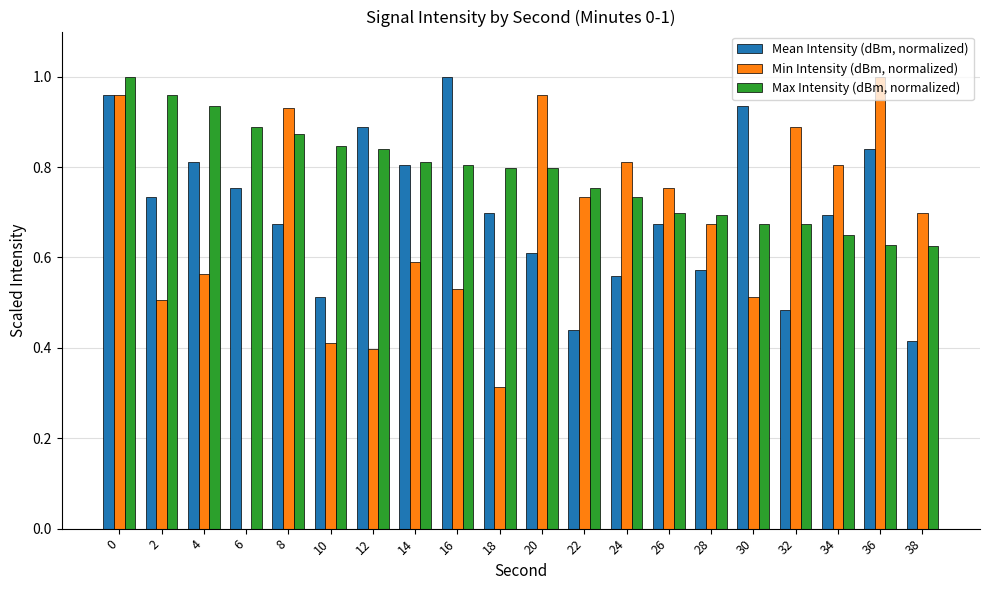

What is the total value across all series at 32?

2.0